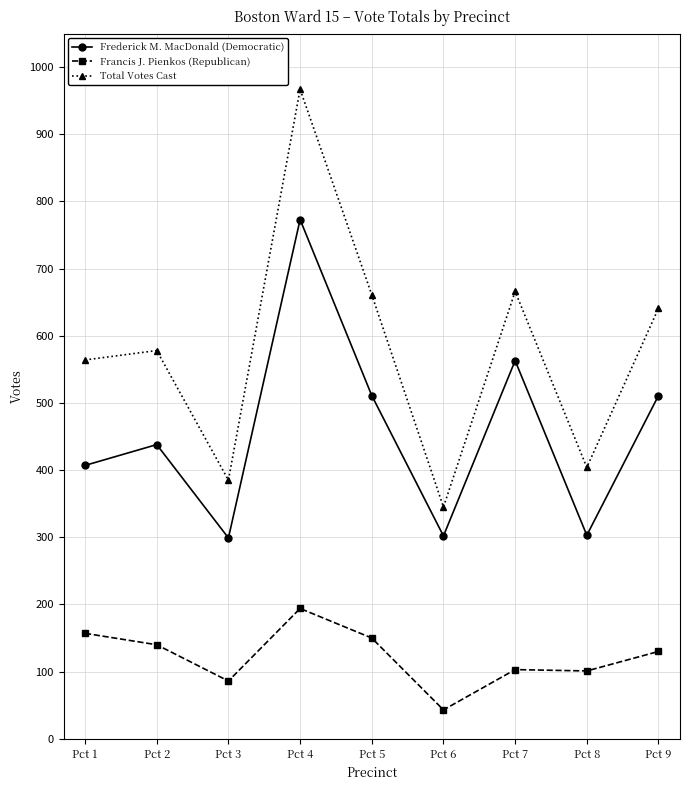

Which category has the lowest value across all series?

Pct 6